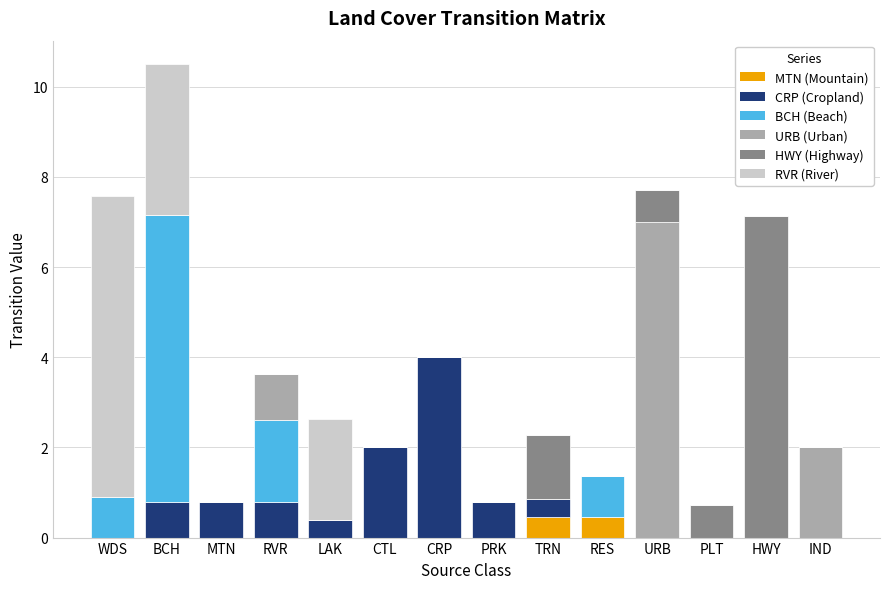

At which category is the sum across all series the highest?

BCH